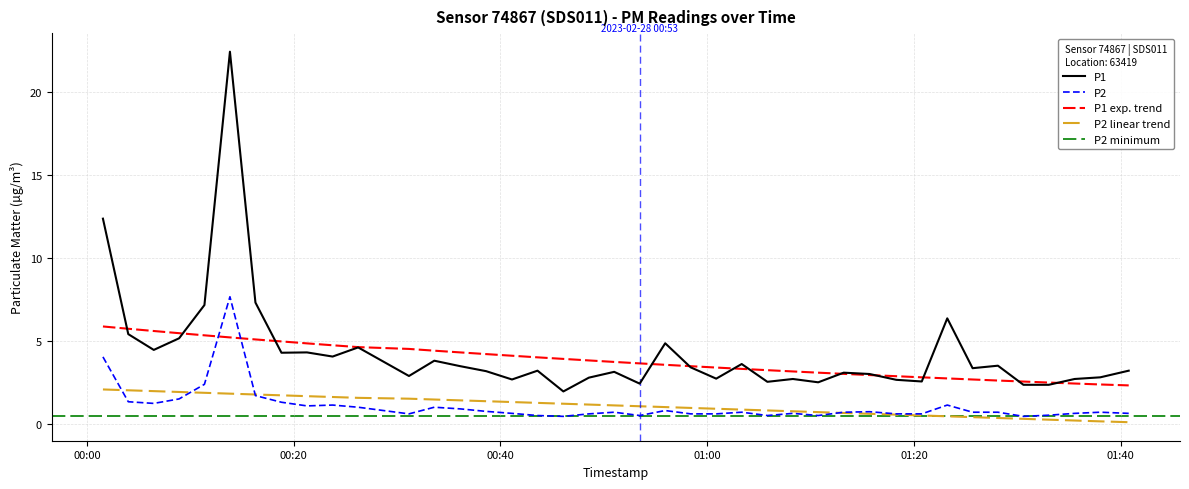

What is the average value of the P2 series?

1.1